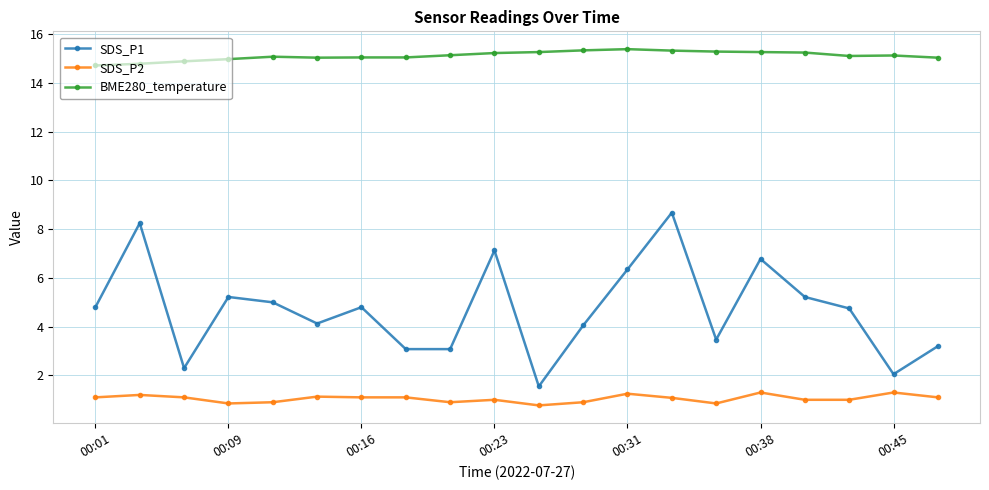

Is this an area chart (filled region under the line)?

No